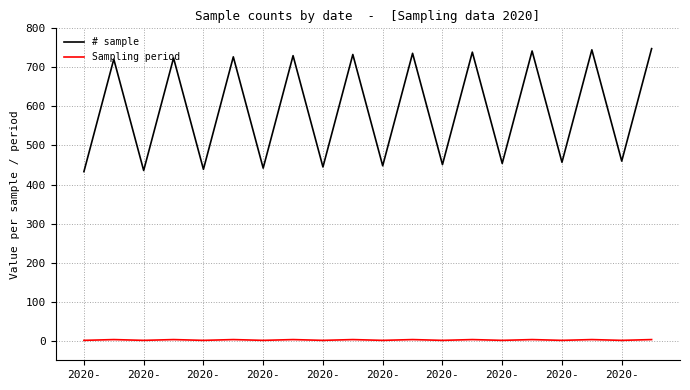

What is the greatest value displayed?

748